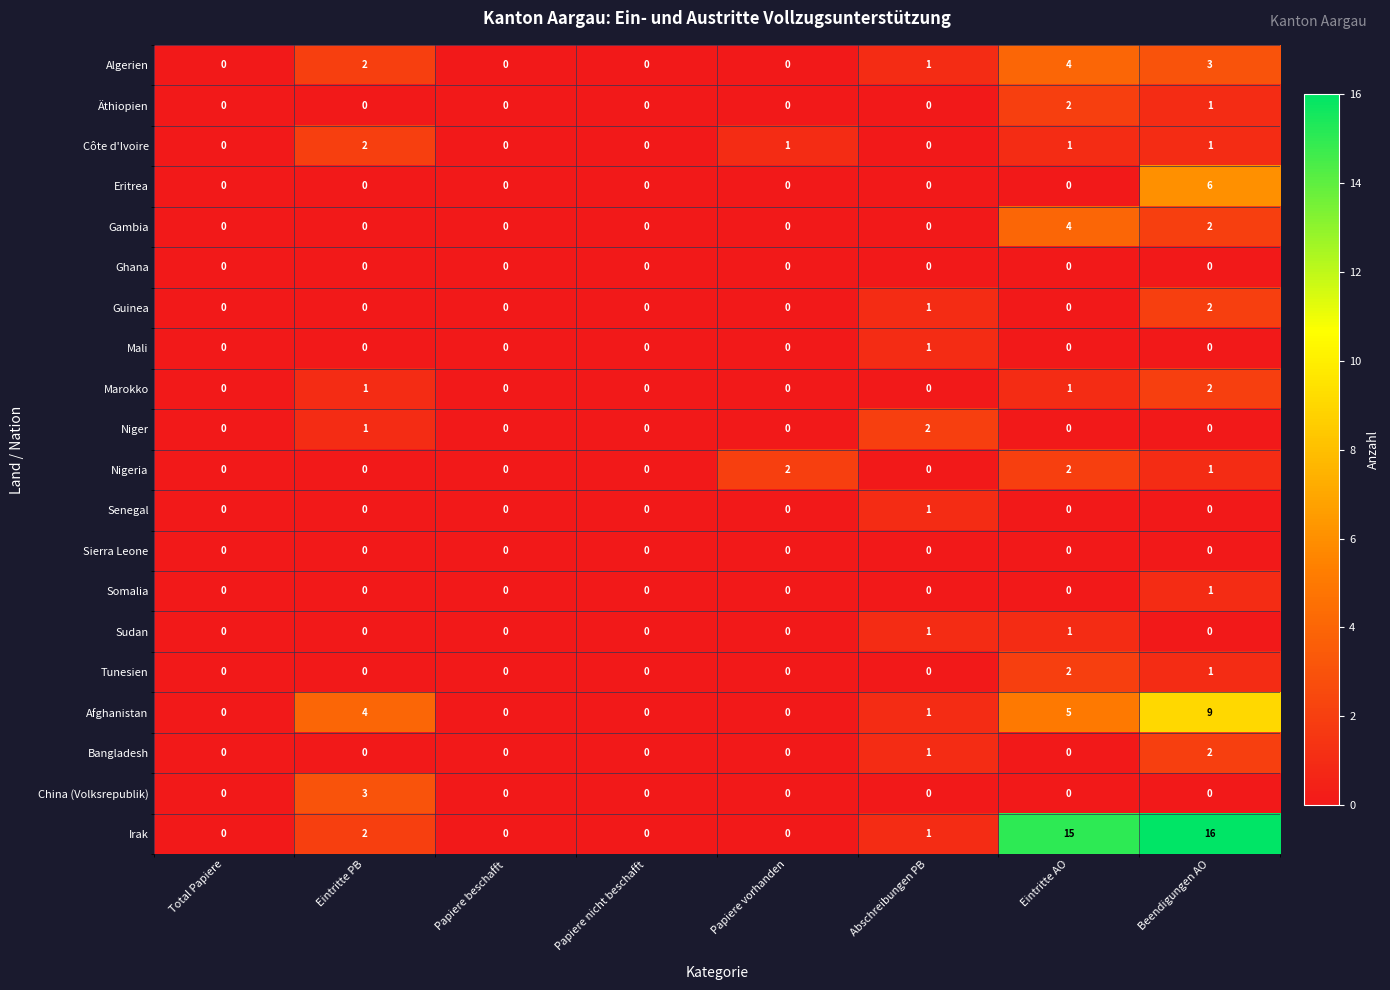

What is the average value of the Irak series?

4